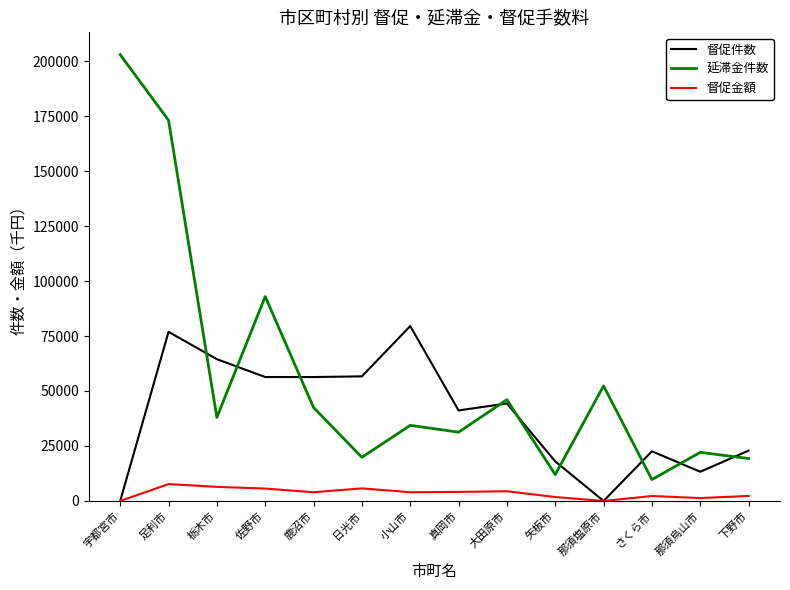

At 矢板市, list the series in order from largest to smallest.

督促件数, 延滞金件数, 督促金額